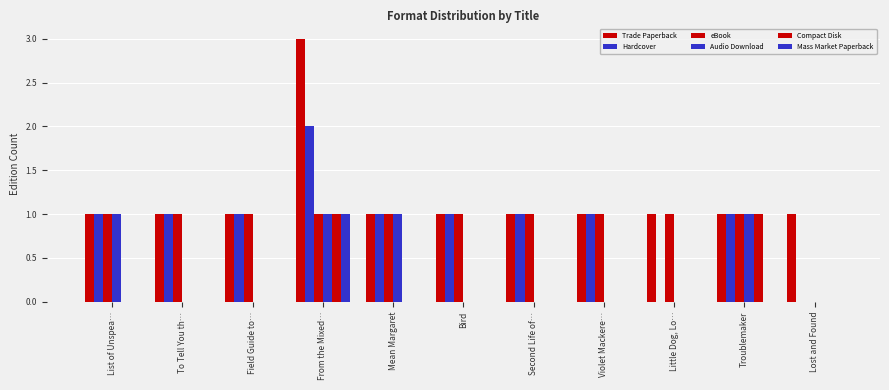

Rank the categories by Hardcover value from lowest to highest.

Little Dog, Lo…, Lost and Found, List of Unspea…, To Tell You th…, Field Guide to…, Mean Margaret, Bird, Second Life of…, Violet Mackere…, Troublemaker, From the Mixed…